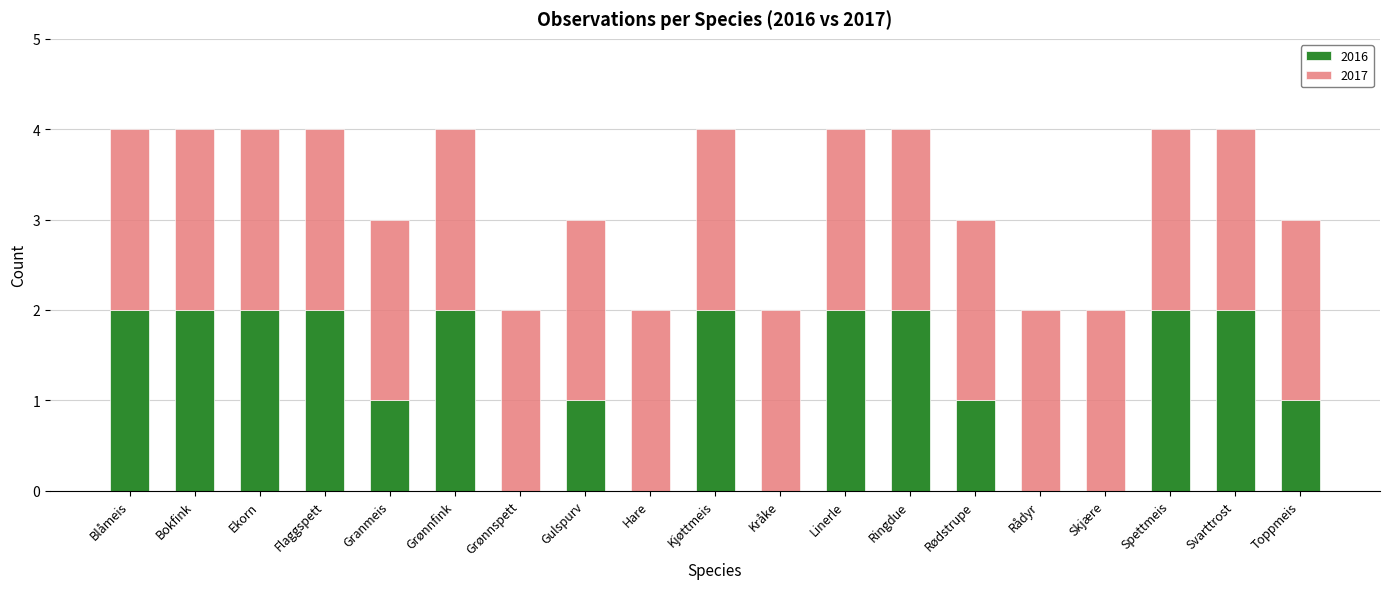

The value of 2016 at Toppmeis is 1. True or false?

True